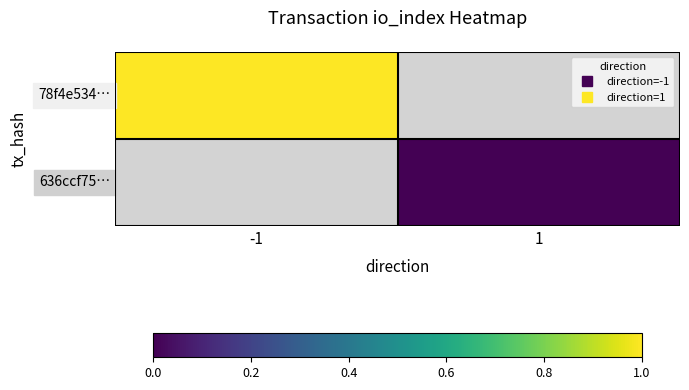

At which label does 78f4e534… reach its peak?

-1